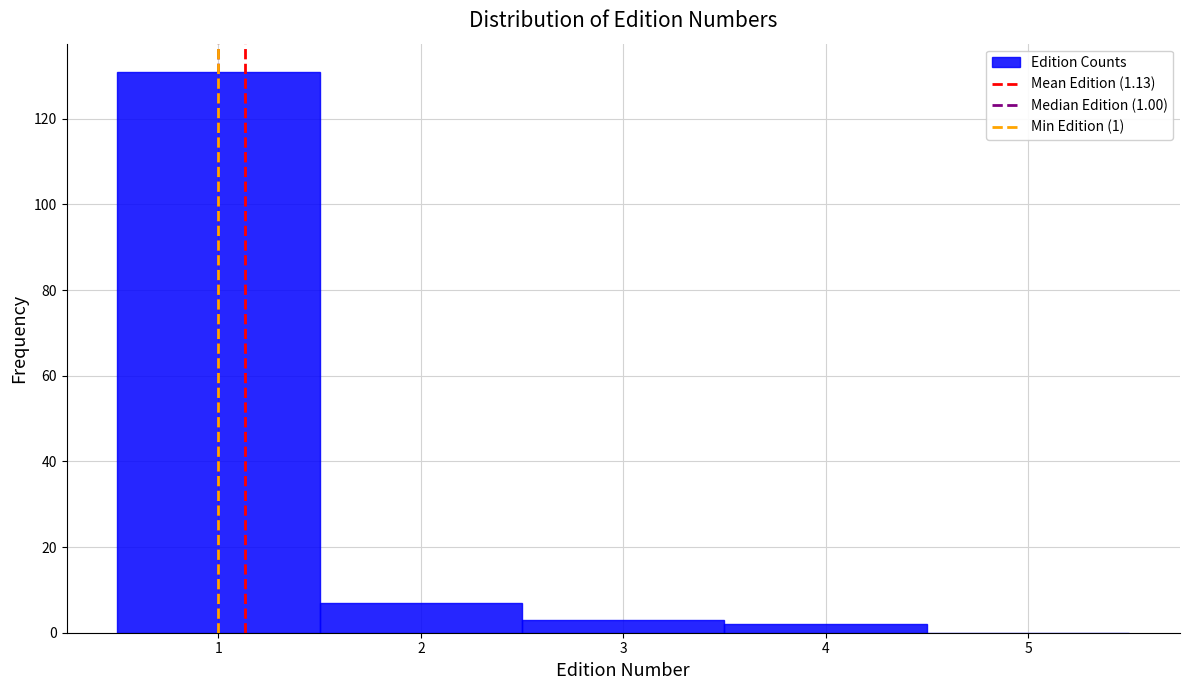

Reading left to right, list every bar in this chart as the range it spans on the x-axis followed by its height. The values are not printed on the chart, so give them approximately, as read against the axis.

0.5 to 1.5: 132
1.5 to 2.5: 8
2.5 to 3.5: 4
3.5 to 4.5: 2
4.5 to 5.5: 0